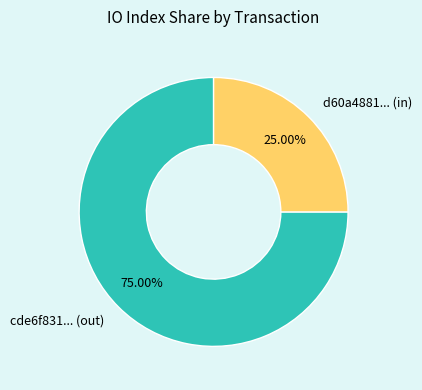

Between cde6f831... (out) and d60a4881... (in), which is larger?

cde6f831... (out)